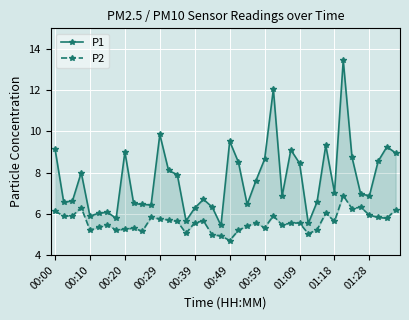

True or false: P2 has more than 0 interior local peaks.

True